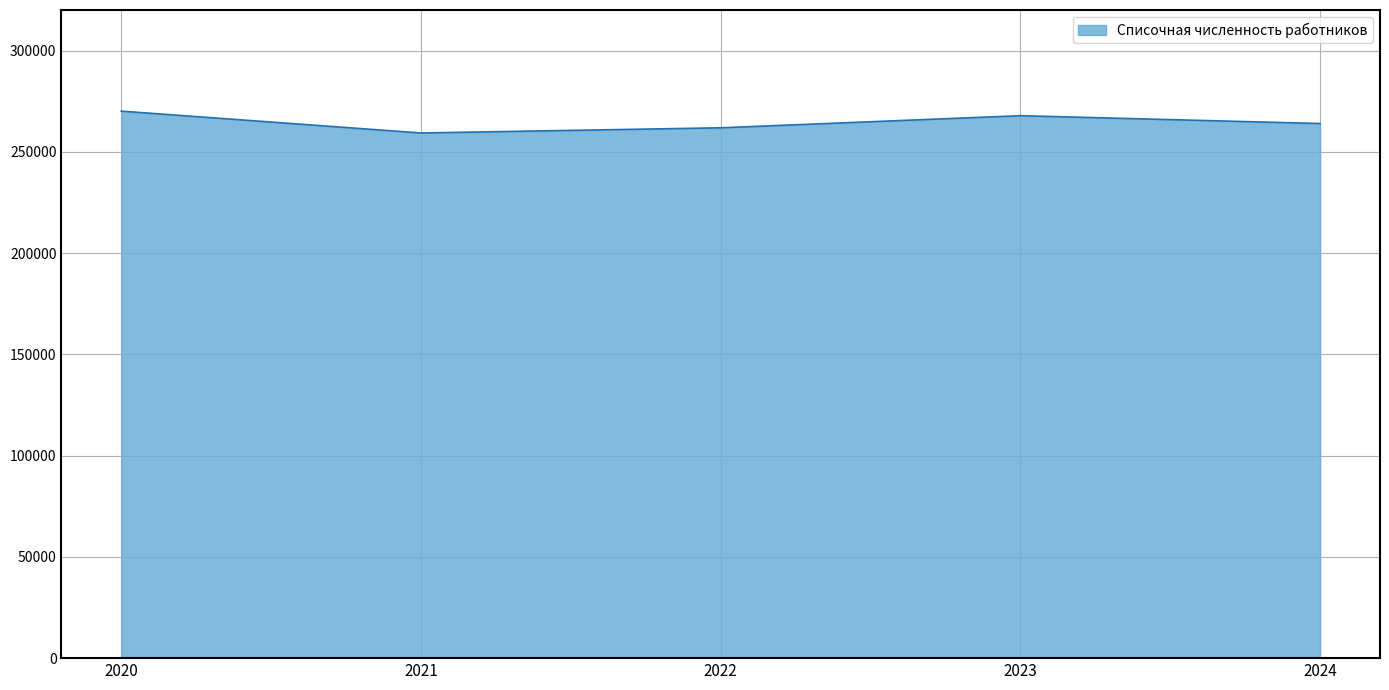

Where is the data nearest to the value 264673?

2024